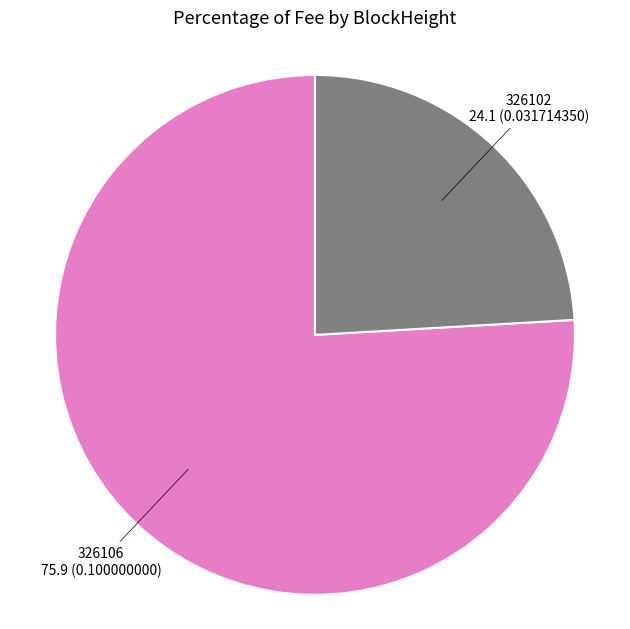

What is the largest slice in the pie chart?

326106